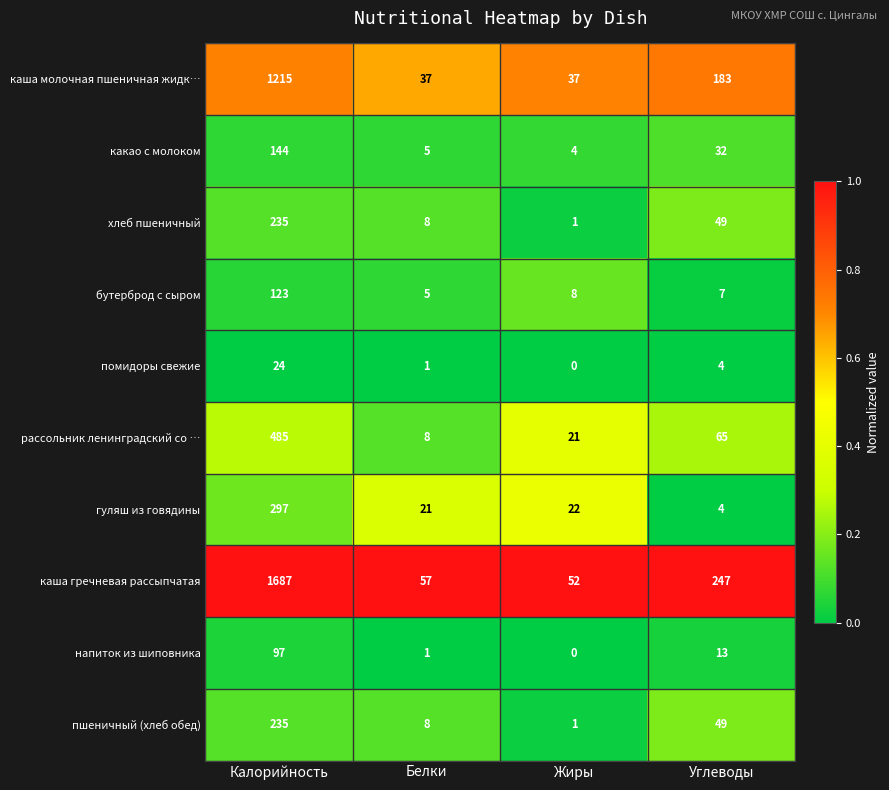

What is the sum of the какао с молоком values at Жиры and Белки?

9